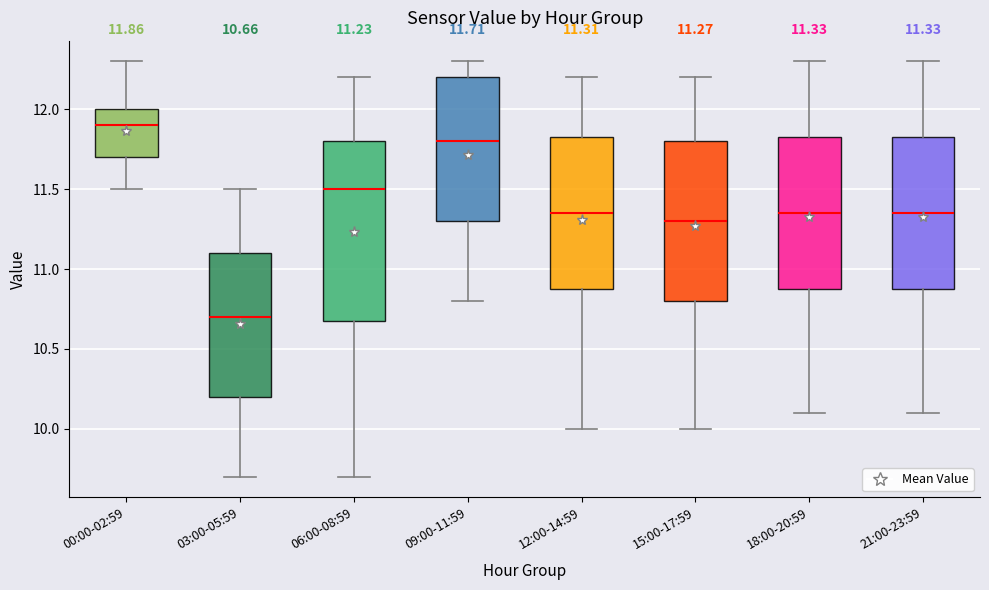

Comparing the boxes themselves (not the whiskers), which one is the tallest?

06:00-08:59